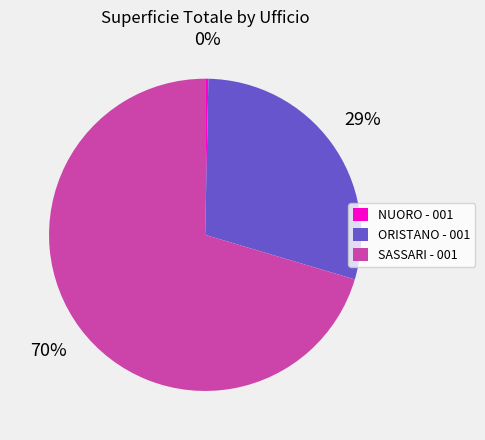

What percentage is the ORISTANO - 001 slice, to the nearest percent?

29%